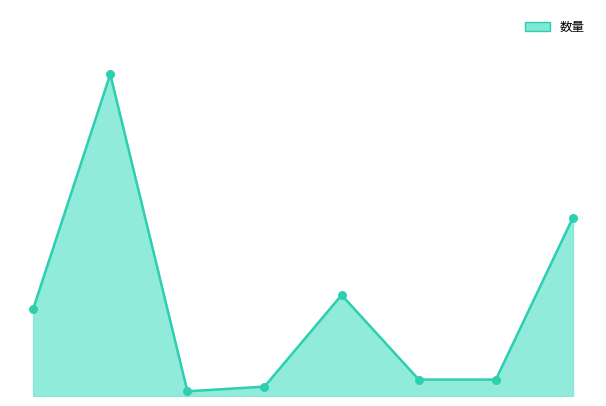

Which series has the widest spread of Y values?

数量_line